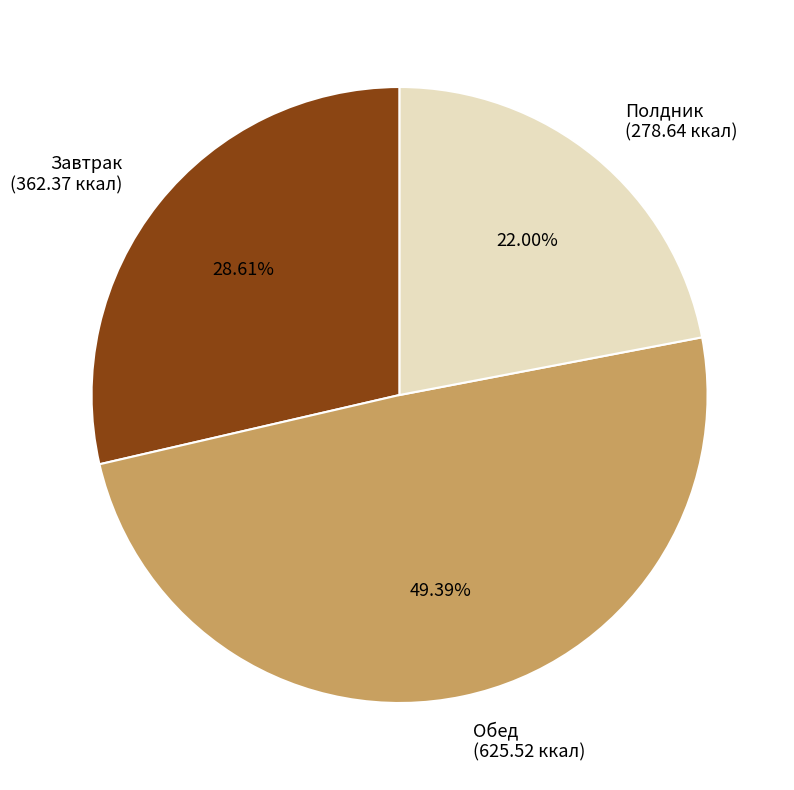

Is there any slice that represents more than half of the pie?

No